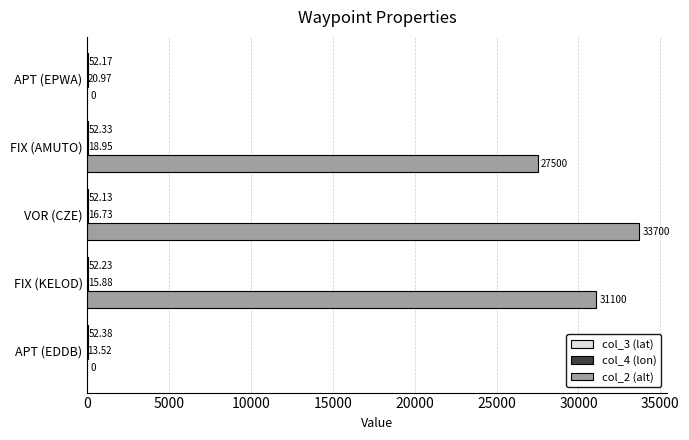

Which series changed the most between APT (EDDB) and VOR (CZE)?

col_2 (alt)